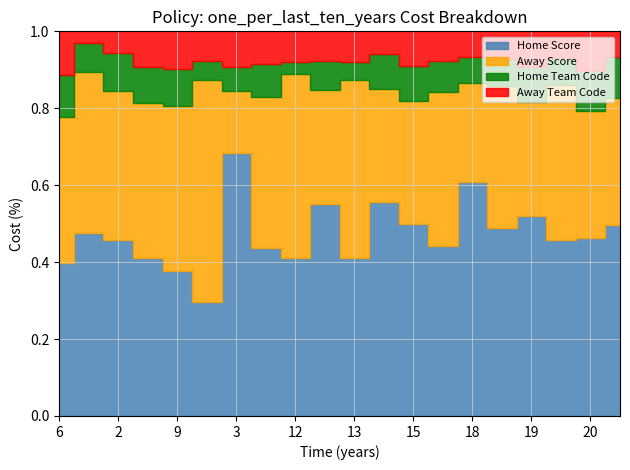

Reading left to right, what are all the values shown in this chart?

Home Score: 6=42	1=72	2=54	8=51	9=45	11=44	3=84	4=59	12=60	7=84	13=59	14=70	15=64	16=63	18=104	5=78	19=65	17=77	20=52	22=54
Away Score: 6=40	1=63	2=46	8=50	9=51	11=86	3=20	4=53	12=70	7=45	13=66	14=37	15=41	16=57	18=44	5=59	19=37	17=68	20=37	22=36
Home Team Code: 6=11553	1=11553	2=11553	8=11553	9=11614	11=7190	3=7484	4=11553	12=4541	7=11552	13=6730	14=11553	15=11541	16=11553	18=11553	5=11135	19=11593	17=11951	20=11553	22=11553
Away Team Code: 6=11951	1=4541	2=6730	8=11593	9=11553	11=11553	3=11553	4=11541	12=11553	7=11553	13=11553	14=7484	15=11553	16=11135	18=11552	5=11553	19=11553	17=11553	20=11614	22=7190